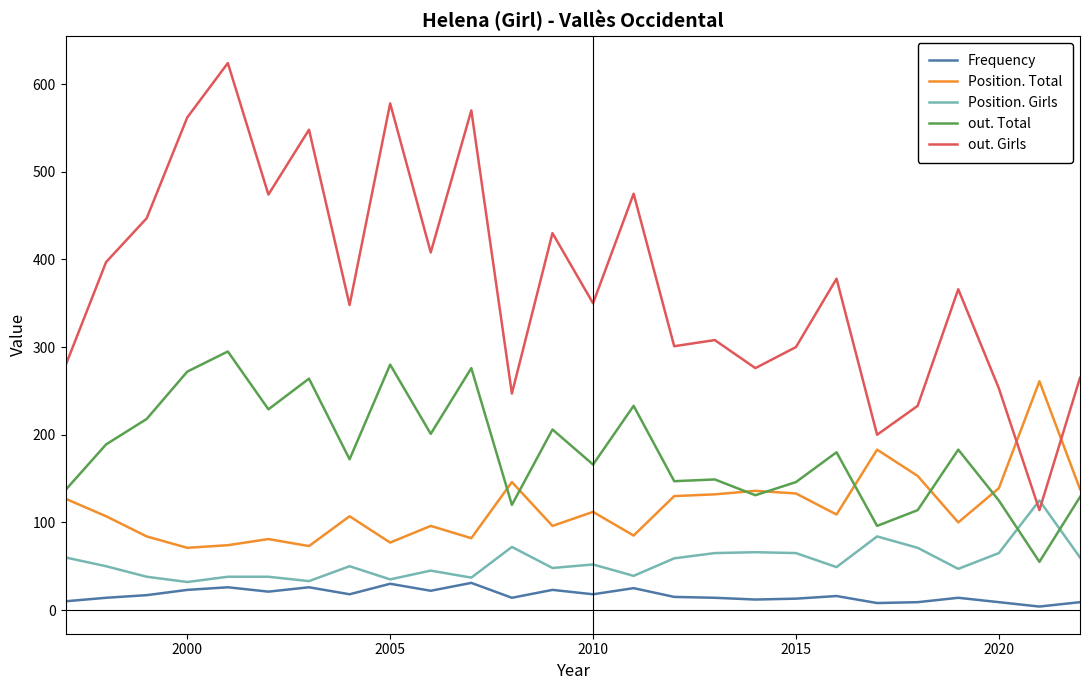

Which series has the largest total across all categories?

out. Girls